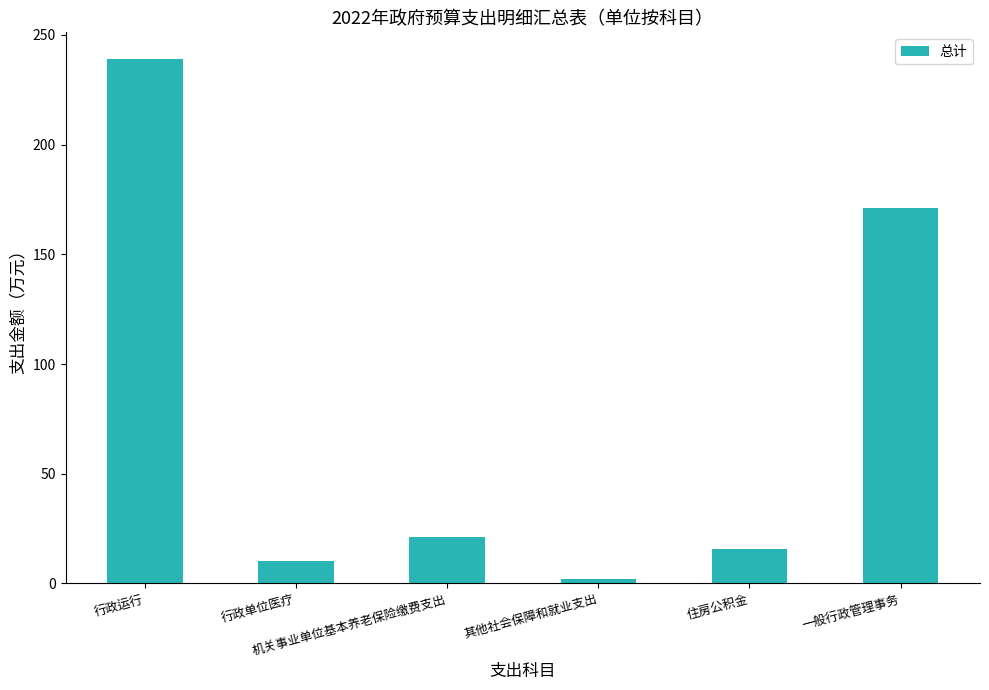

What is the smallest value displayed?

2.0